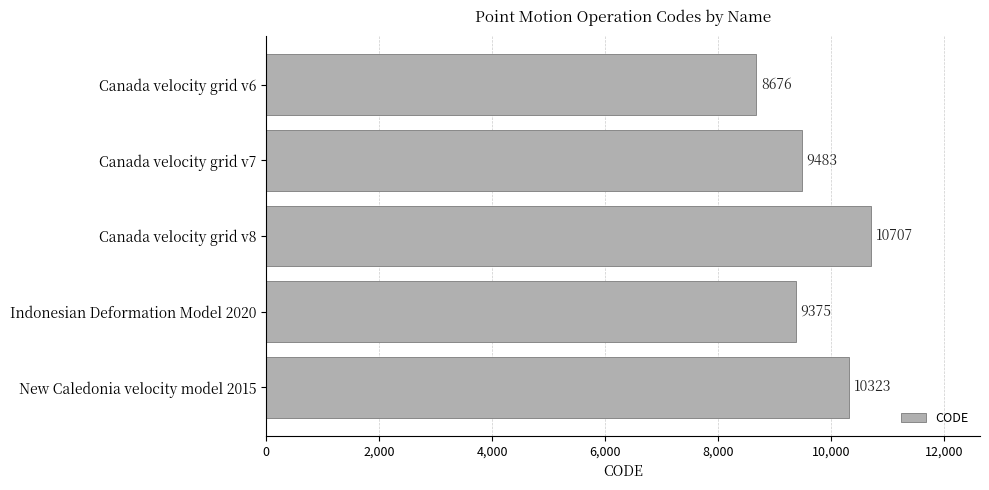

Is it true that the value at Canada velocity grid v8 is 3874?

False